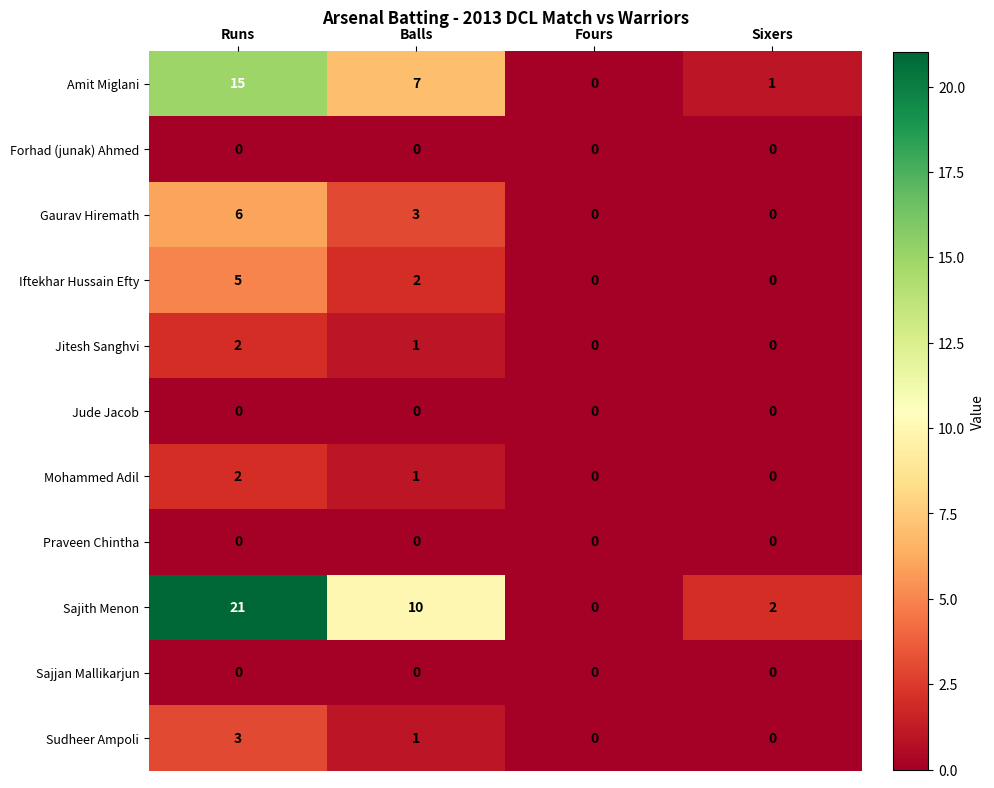

Between Runs and Balls, which series saw the biggest shift?

Sajith Menon